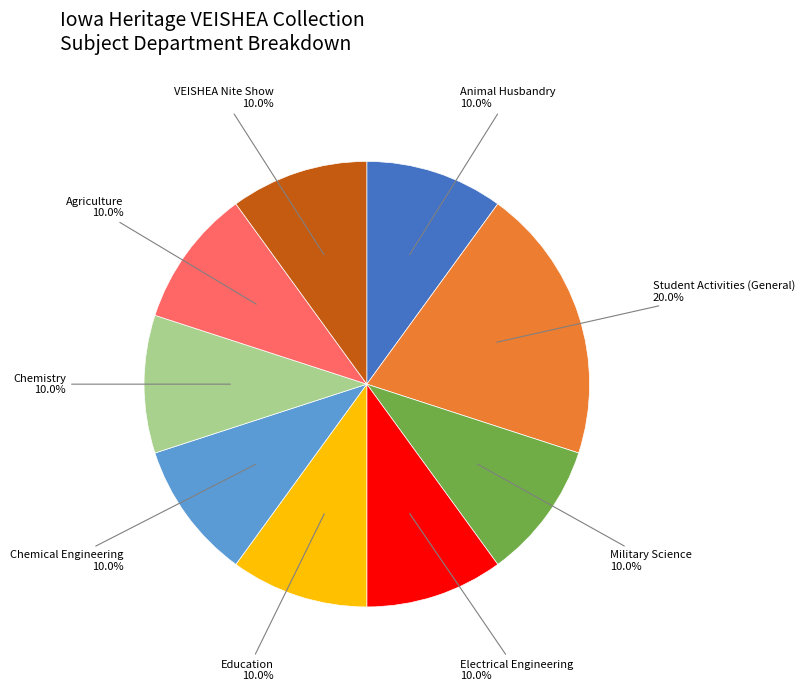

What portion of the pie excludes Electrical Engineering?

90.0%